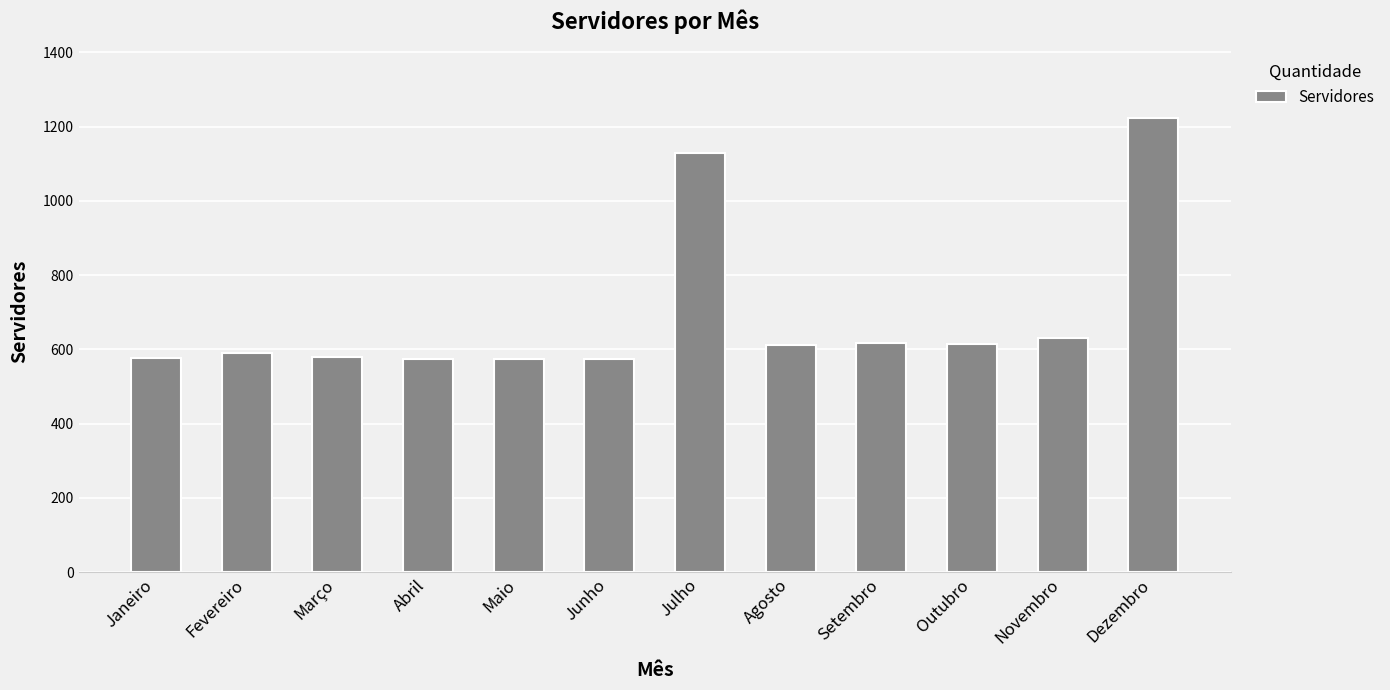

What is the value of the 2nd bar from the left?

590